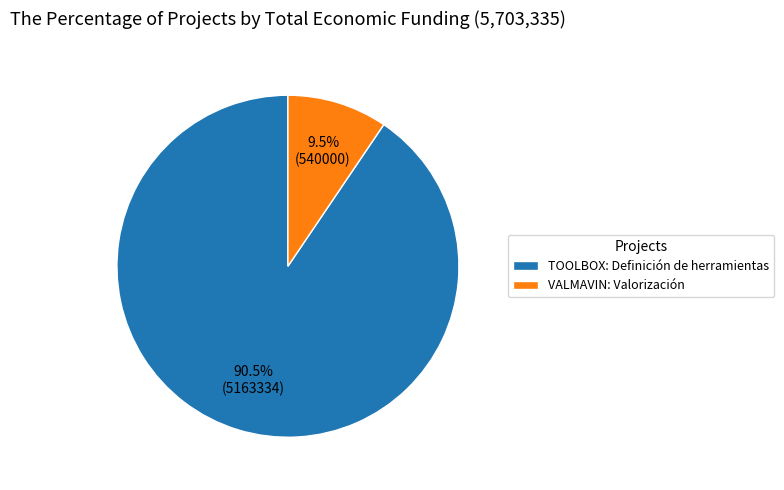

How many segments does this pie chart have?

2